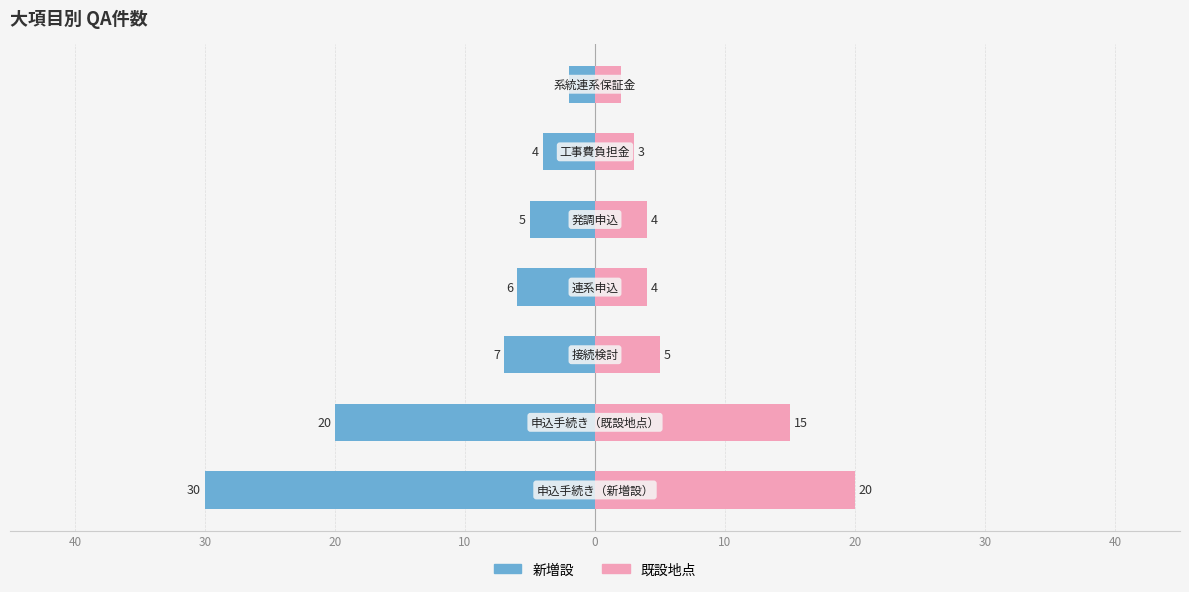

Reading left to right, transcribe all the data shown in this chart.

新増設: 10=-30	20=-20	30=-7	40=-6	0=-5	10=-4	20=-2
既設地点: 10=20	20=15	30=5	40=4	0=4	10=3	20=2